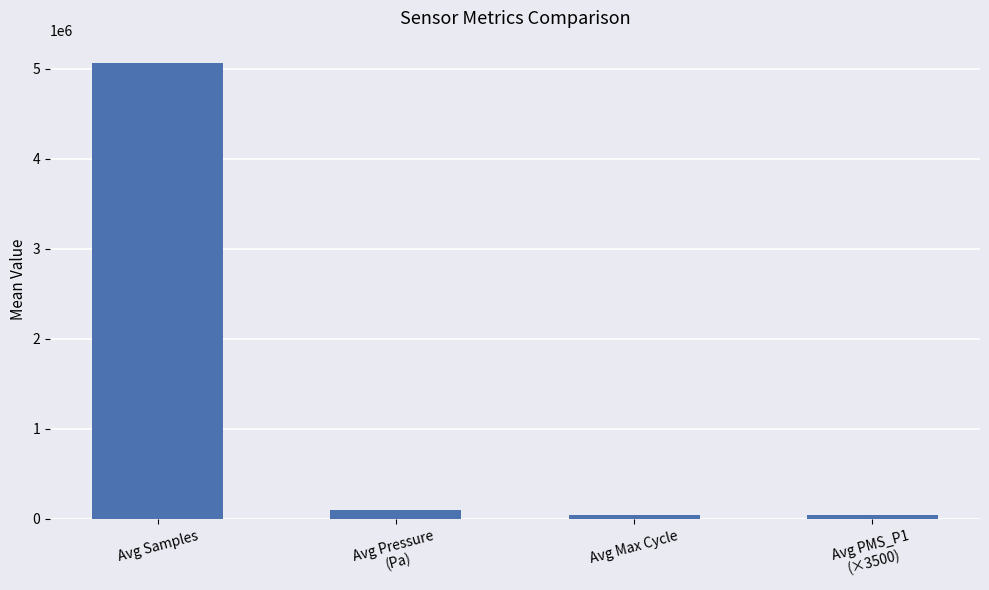

Where is the data nearest to the value 2553042?

Avg Pressure
(Pa)